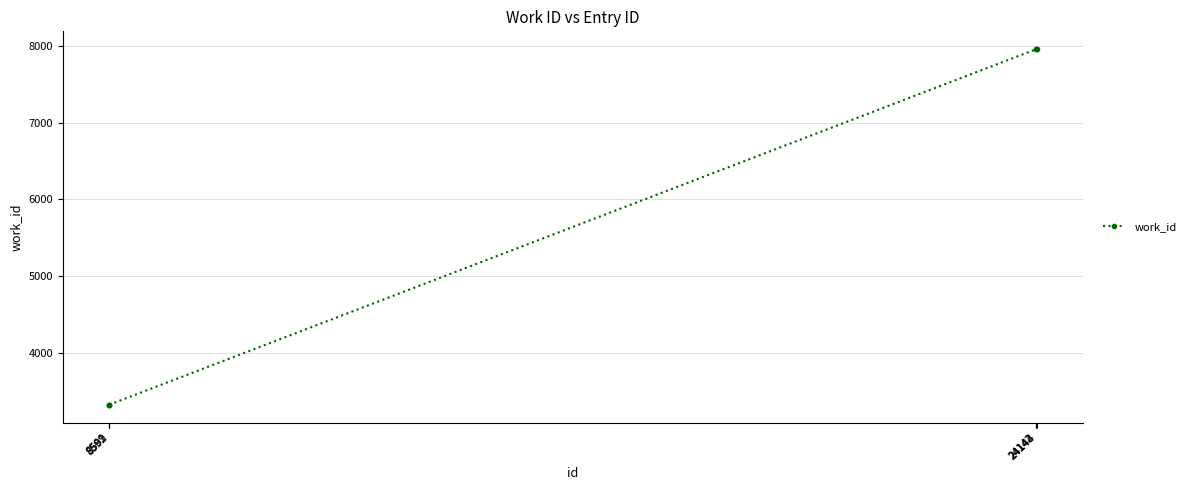

Between 24142 and 8589, which is larger?

24142